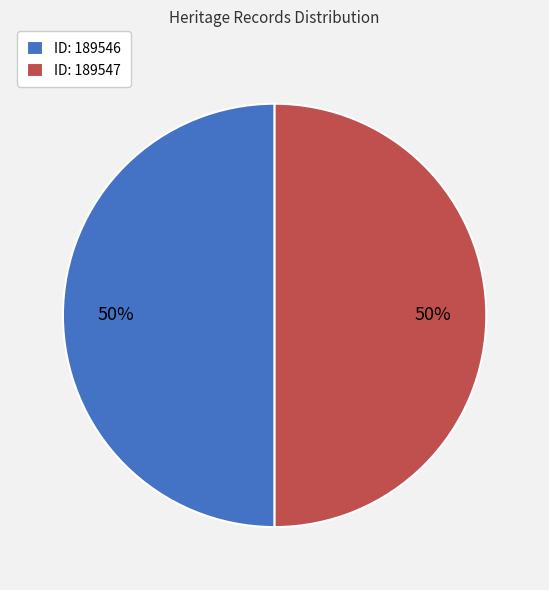

To the nearest percent, what portion does ID: 189546 represent?

50%